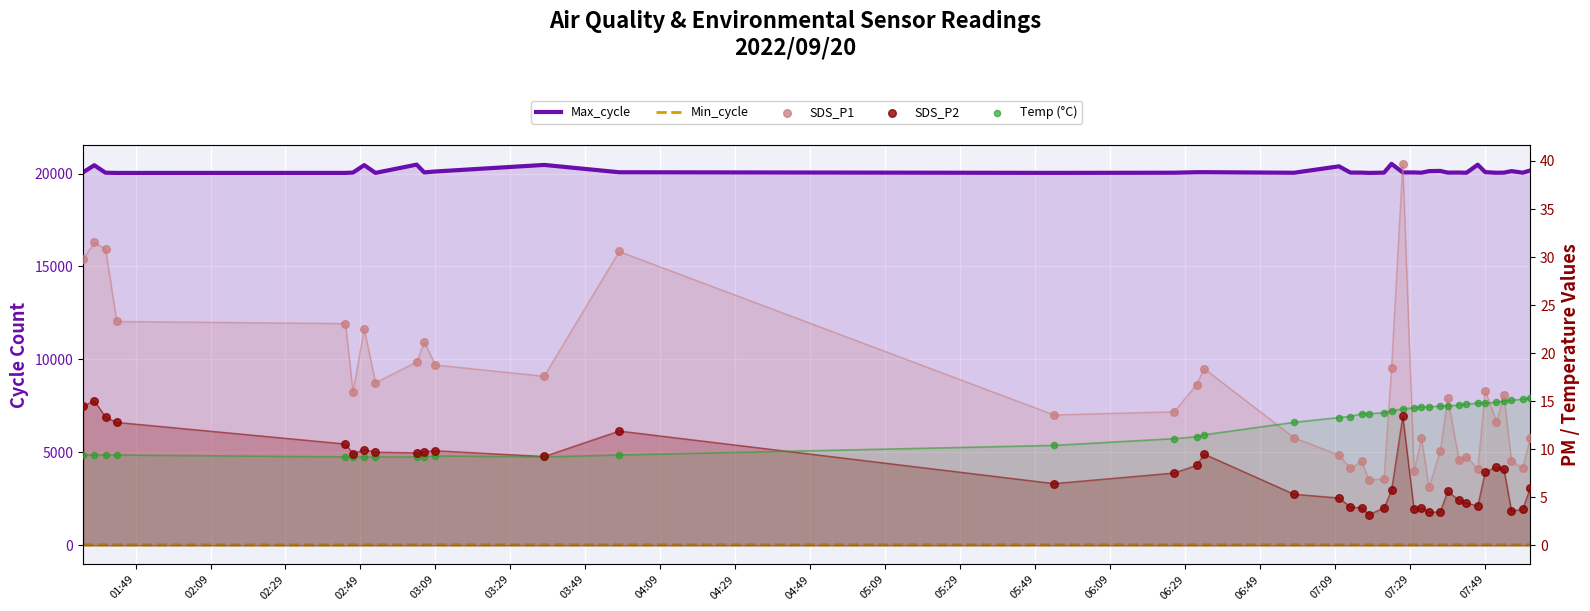

What are all the series names shown in the legend?

Max_cycle, Min_cycle, SDS_P1, SDS_P2, Temp (°C)